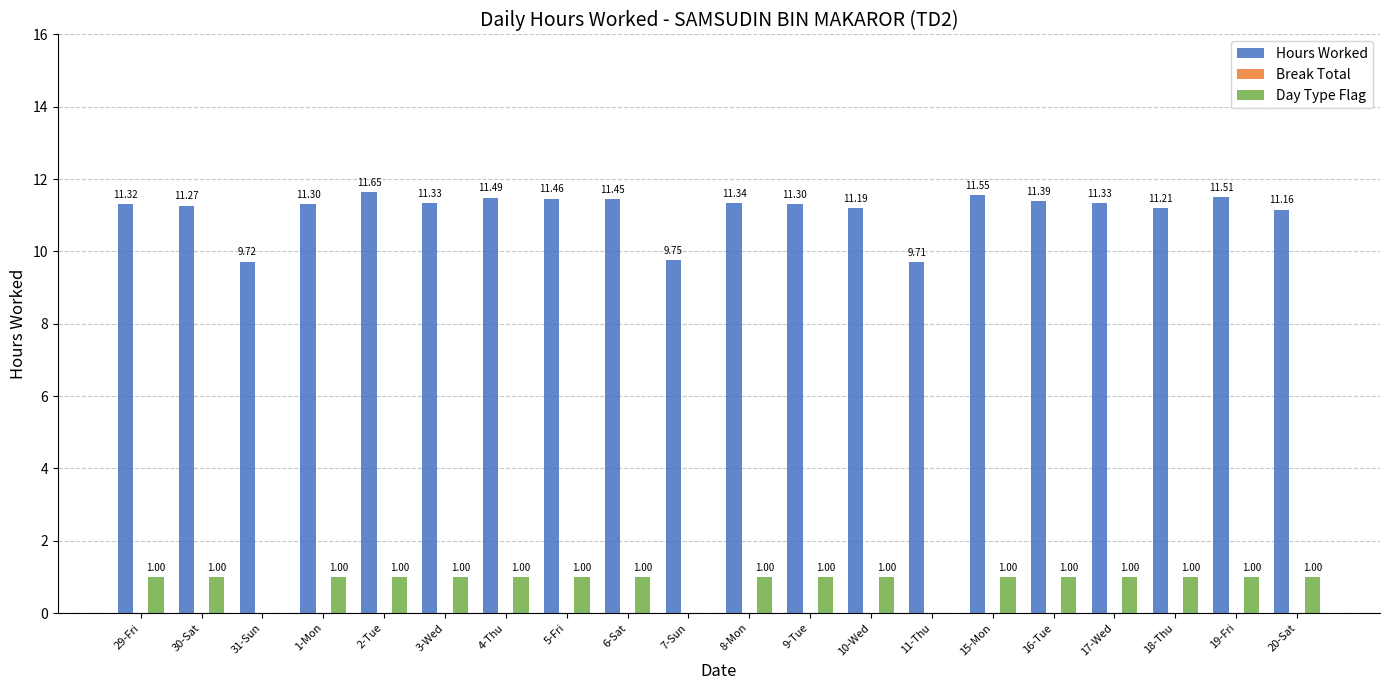

What is the maximum value for Day Type Flag?

1.0